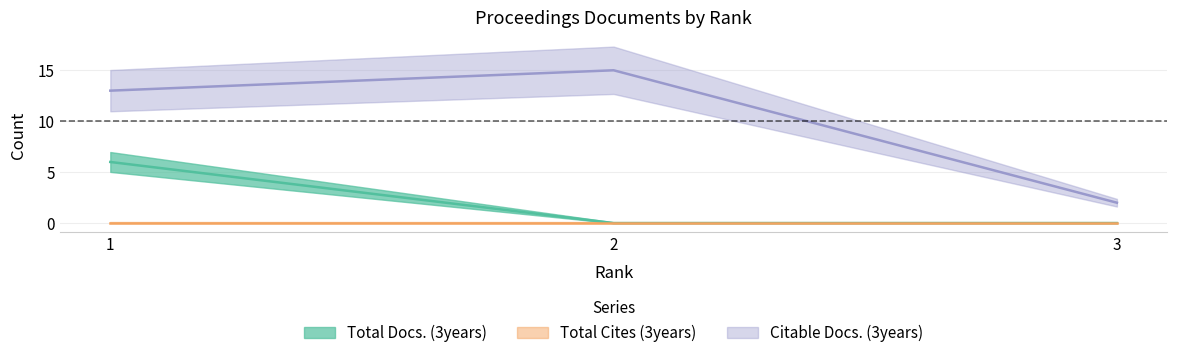

What is the greatest value displayed?

15